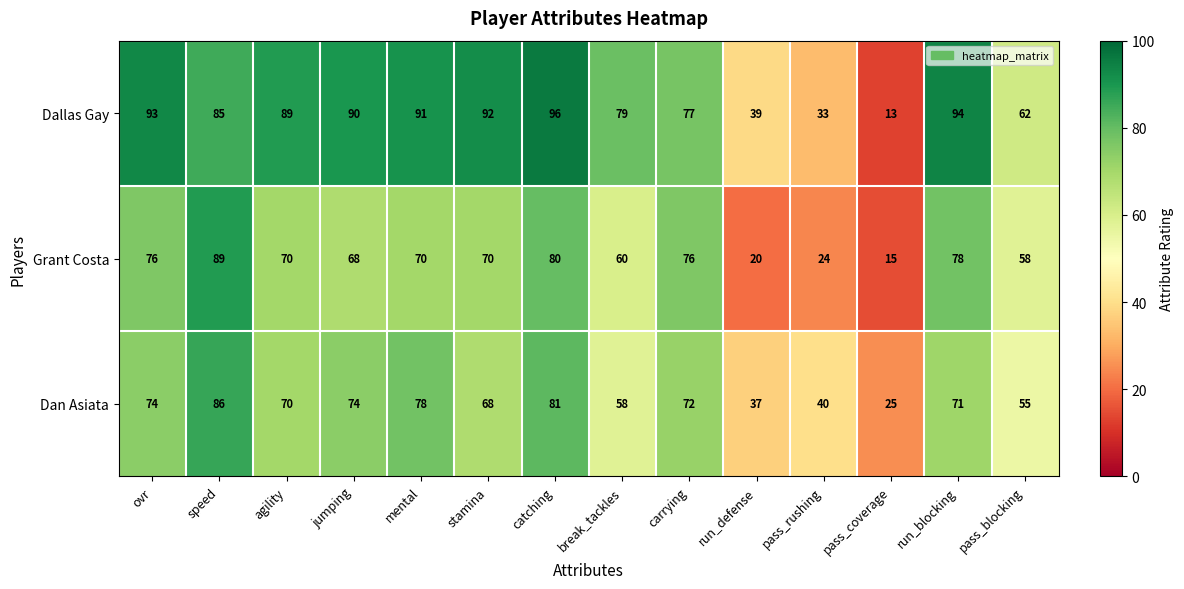

What is the smallest value displayed?

13